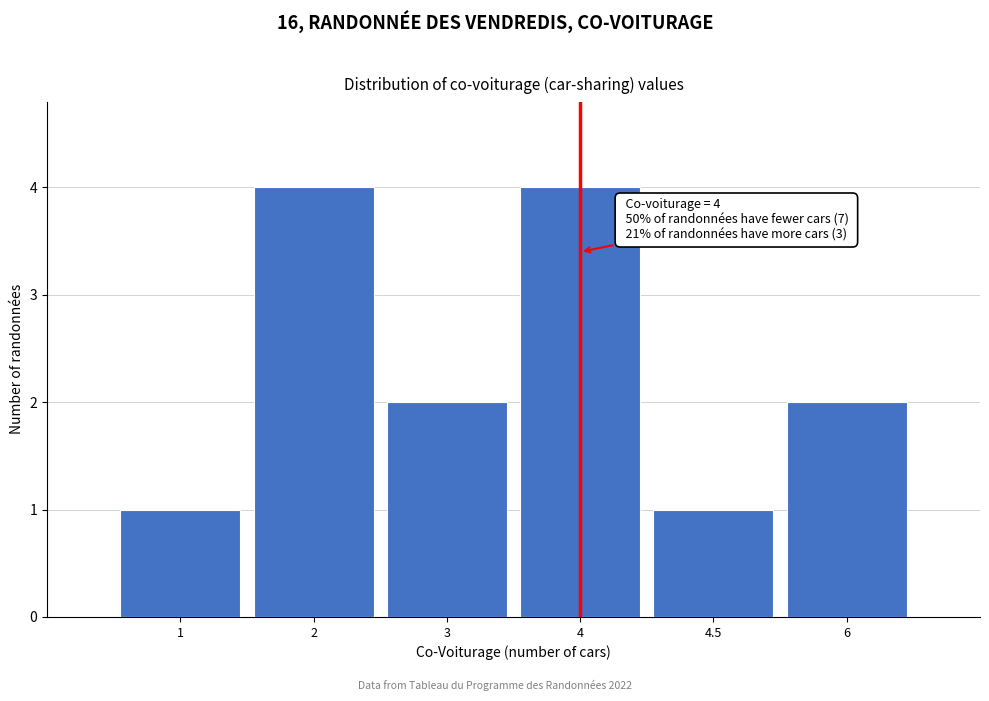

Reading left to right, extract all data points from this chart.

1=1	2=4	3=2	4=4	4.5=1	6=2